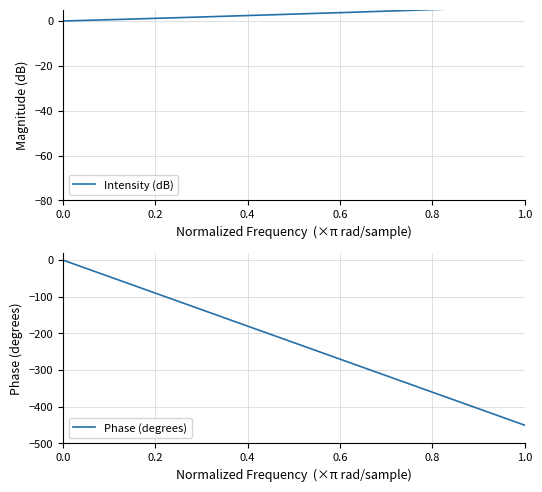

True or false: Phase (degrees) and Intensity (dB) intersect in this chart.

False